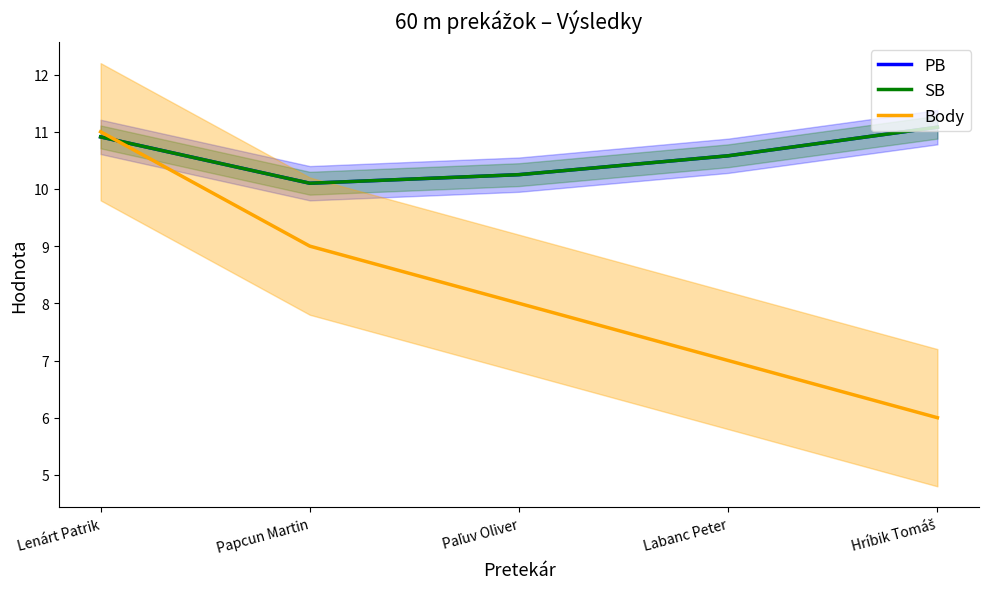

What is the minimum value for SB?

10.1